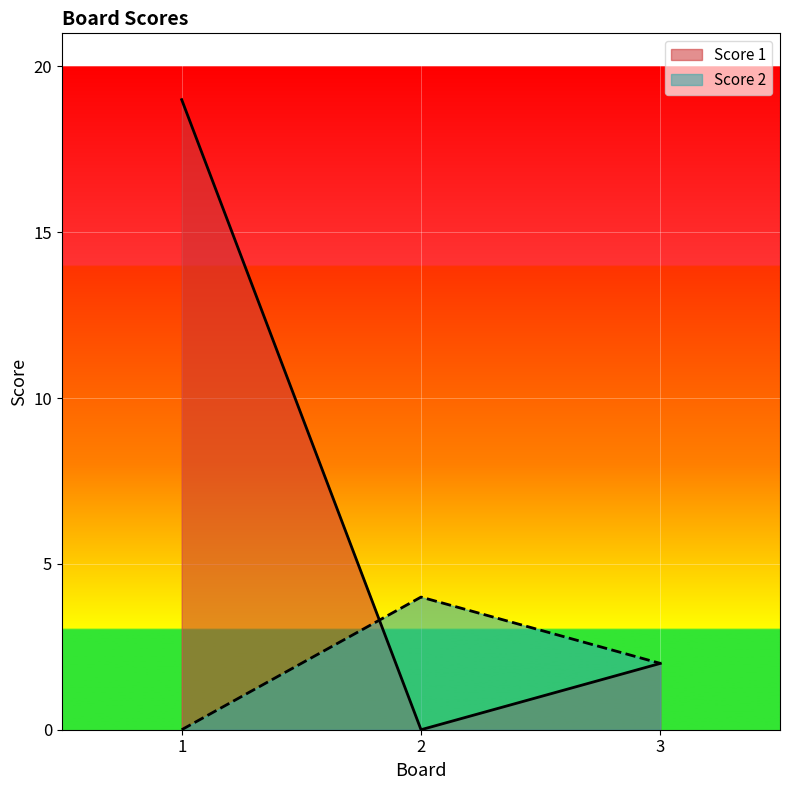

How many categories are shown in the chart?

3